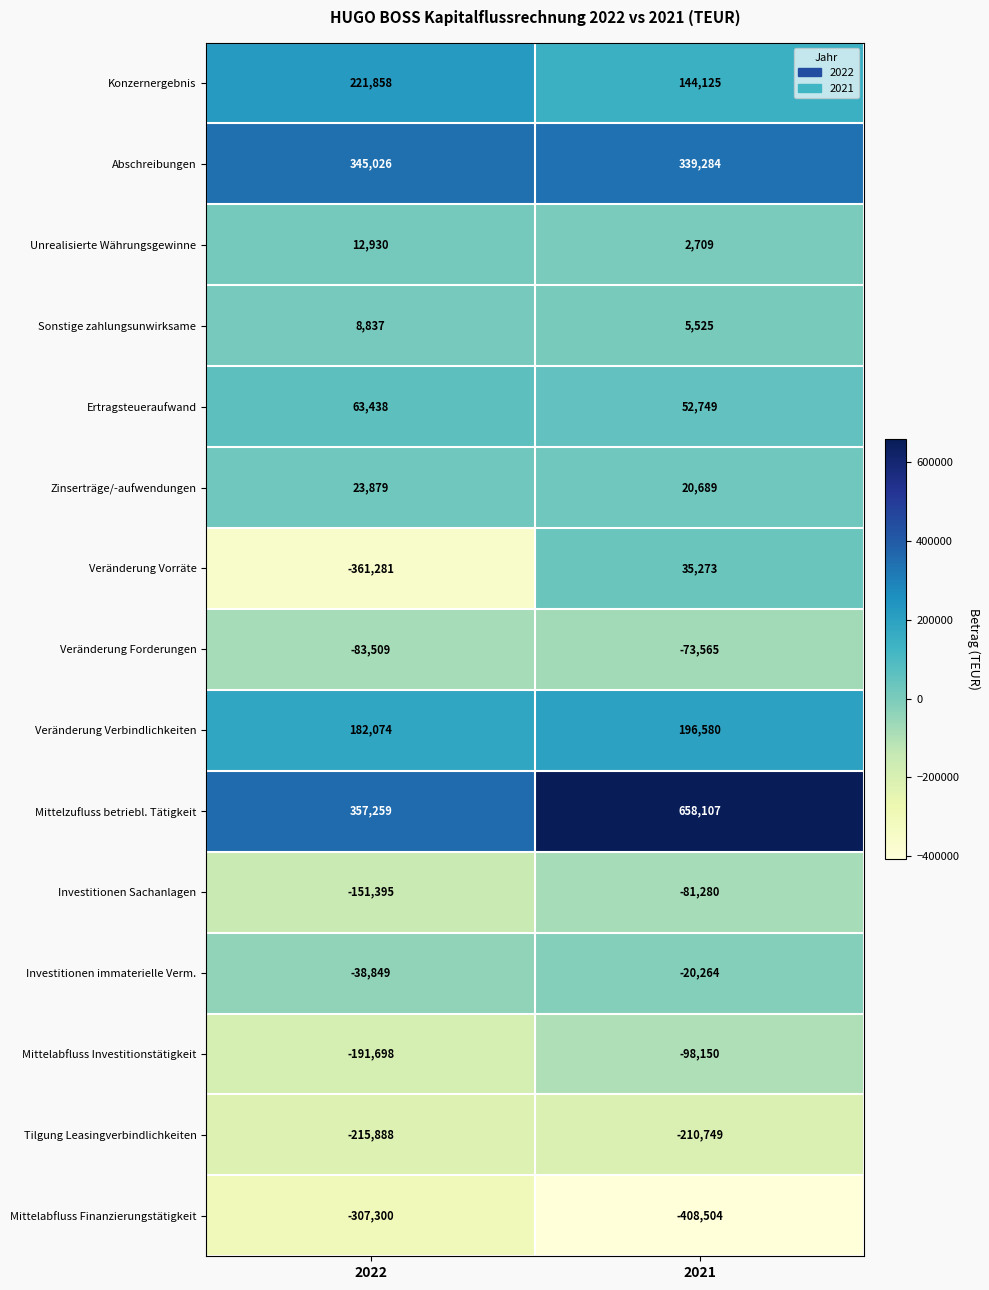

What is the greatest value displayed?

658107